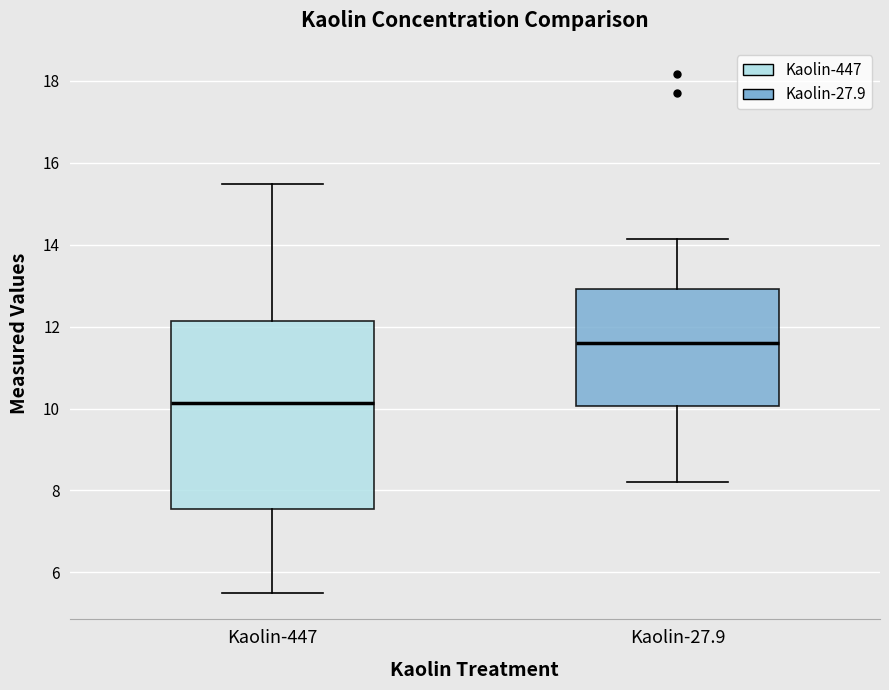

Reading left to right, transcribe this box plot: for each box, give where its median line is, the range the box spans, and where its two whiskers end, as read against the y-axis. The values are not printed on the chart, so give them approximately, as read against the axis.

Kaolin-447: median 10.2, box 7.6 to 12.2, whiskers 5.4 to 15.4
Kaolin-27.9: median 11.6, box 10.0 to 13.0, whiskers 8.2 to 14.2